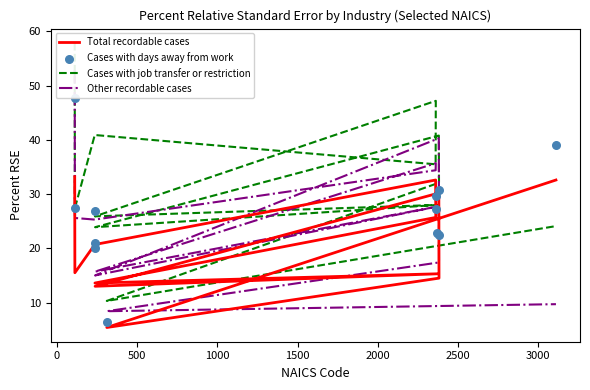

Is the value of Other recordable cases at 3000 greater than the value of Cases with job transfer or restriction at 500?

No